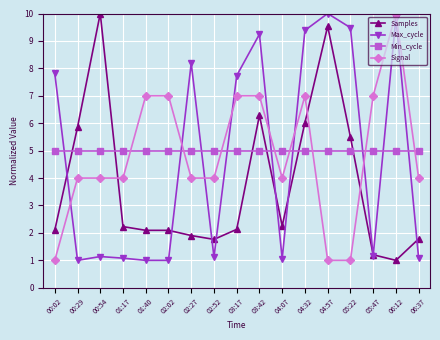

How many lines are shown in the chart?

4